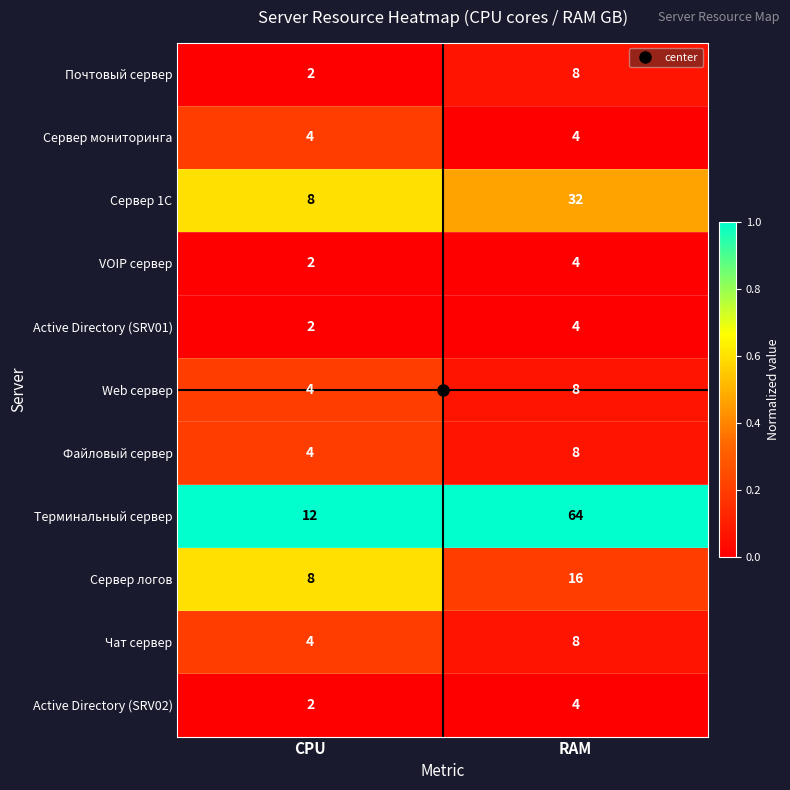

What is the greatest value displayed?

64